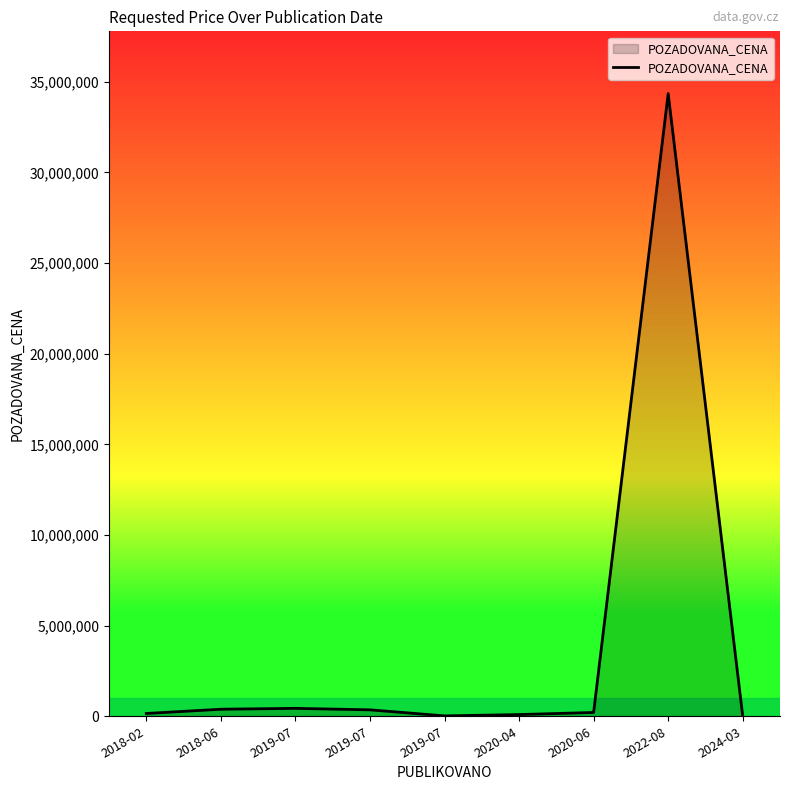

List the labels in order of value, smallest first.

2024-03, 2019-07, 2020-04, 2018-02, 2020-06, 2019-07, 2018-06, 2019-07, 2022-08